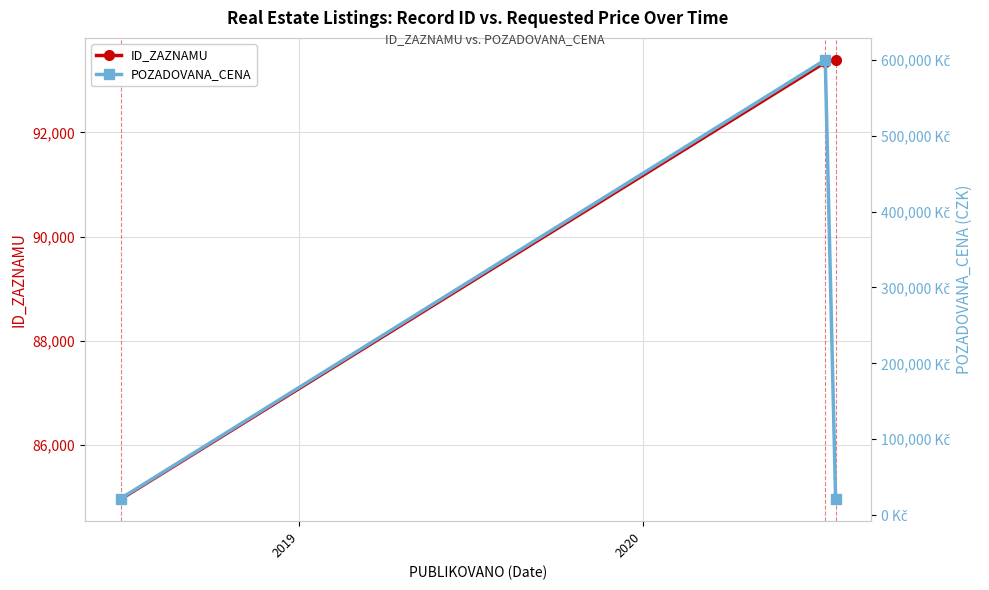

What is the minimum value for ID_ZAZNAMU?

84966